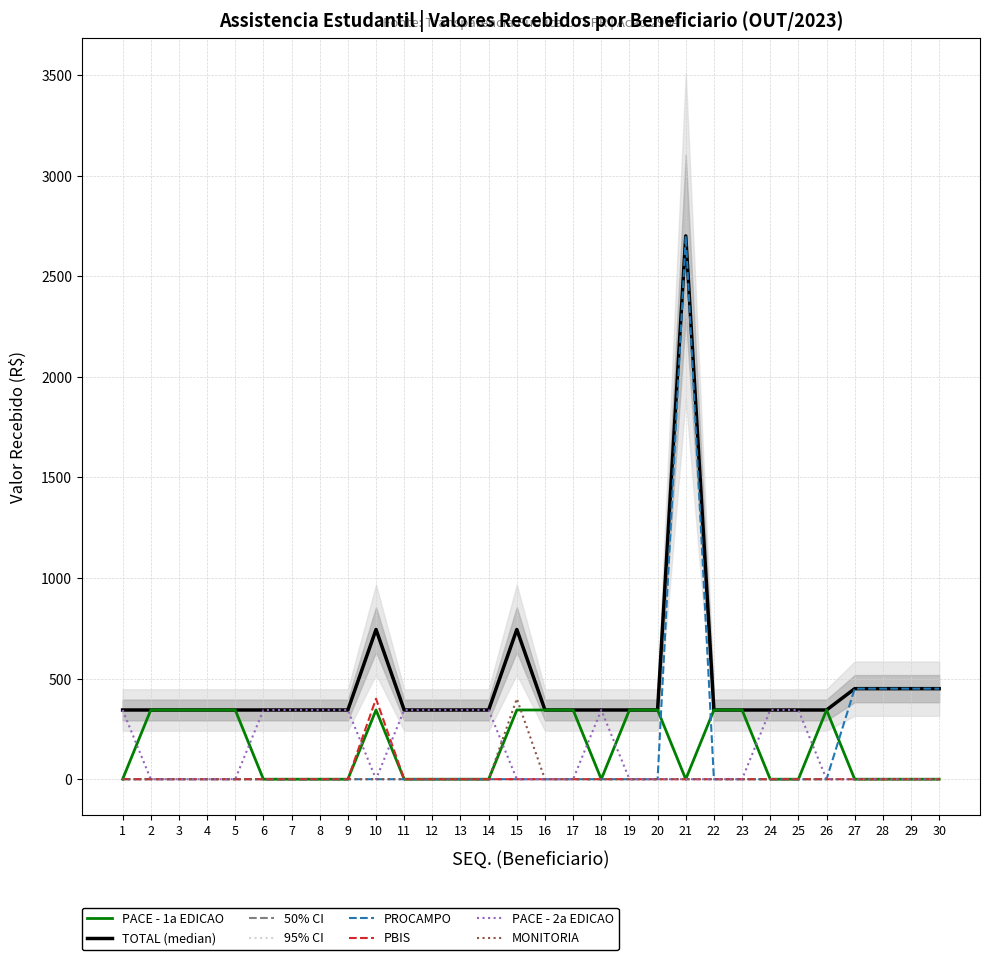

How many categories are shown in the chart?

30